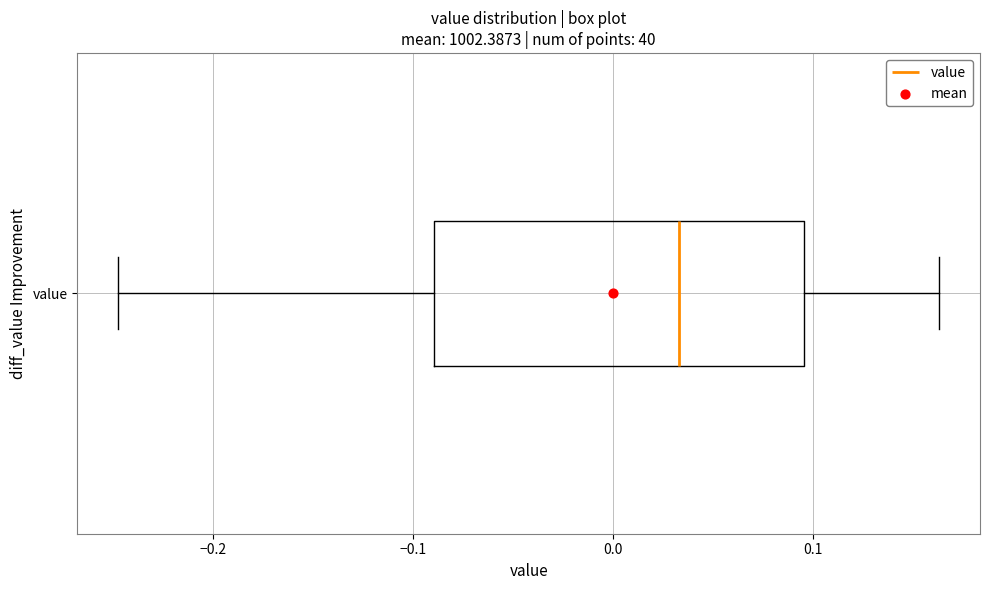

Read this box plot against the x-axis: the position of the median line, the range covered by the box, and the ends of both whiskers. The values are not printed on the chart, so give them approximately, as read against the axis.

median 0.03, box -0.09 to 0.10, whiskers -0.25 to 0.16